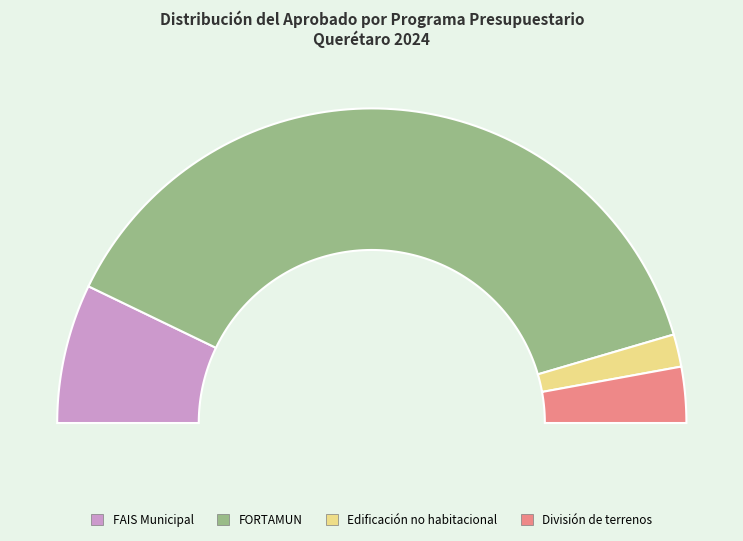

How many slices are in this pie chart?

4